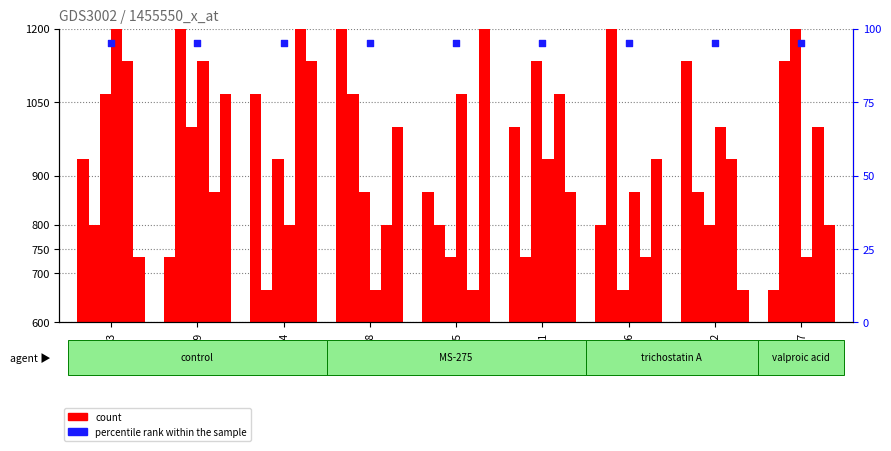

Is the value of col_5 at col_2 greater than the value of col_3 at col_3?

Yes